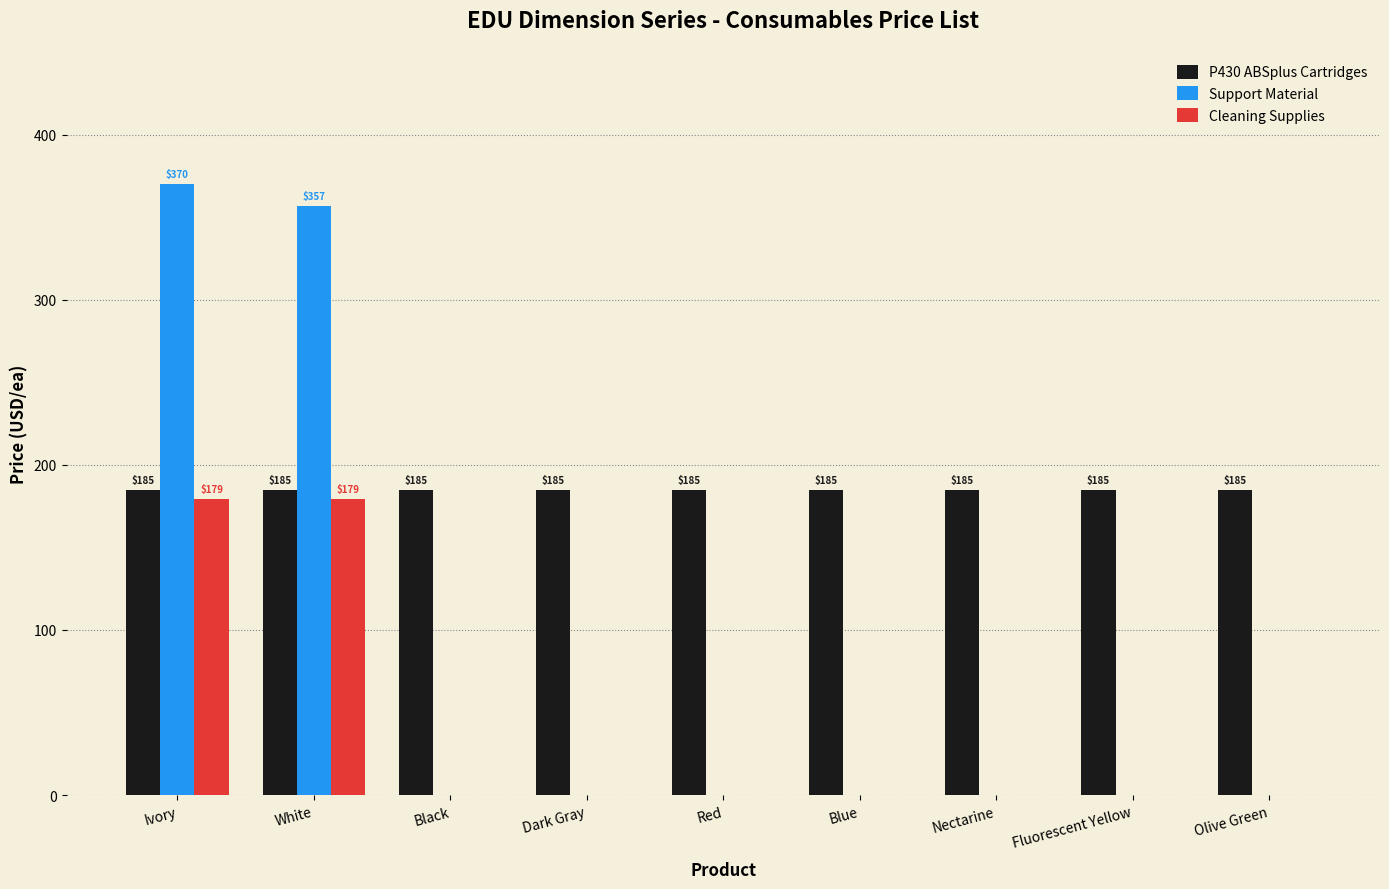

Reading right to left, extract all data points from this chart.

P430 ABSplus Cartridges: 185	185	185	185	185	185	185	185	185
Support Material: 0	0	0	0	0	0	0	357	370
Cleaning Supplies: 0	0	0	0	0	0	0	179	179